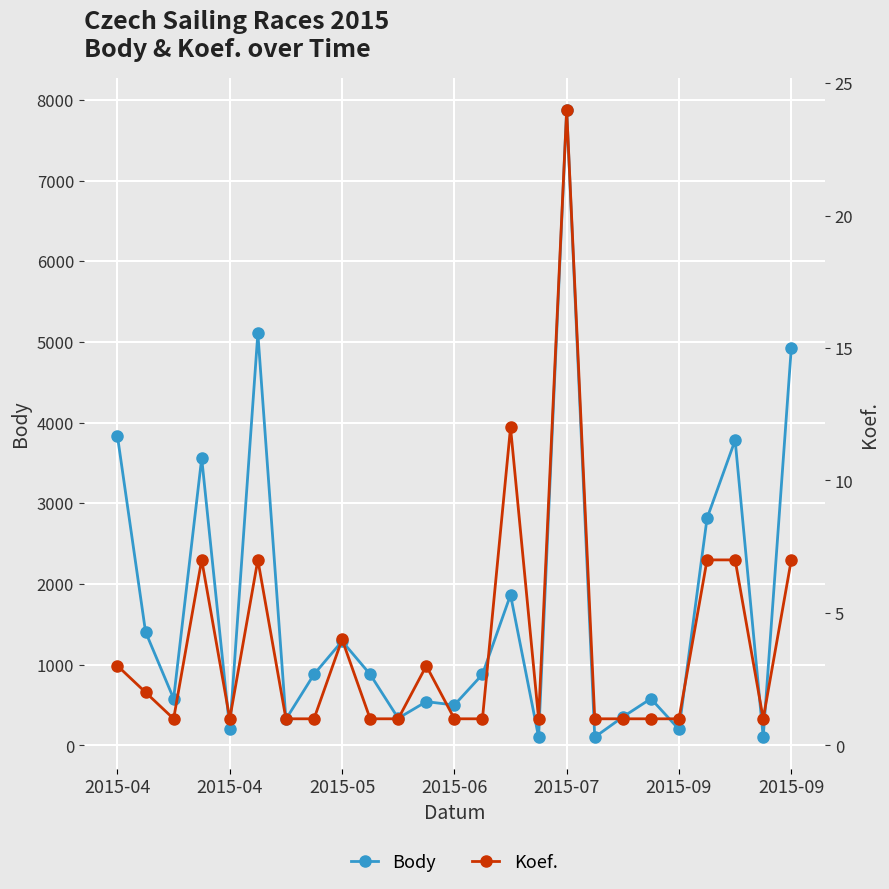

How many lines are shown in the chart?

2